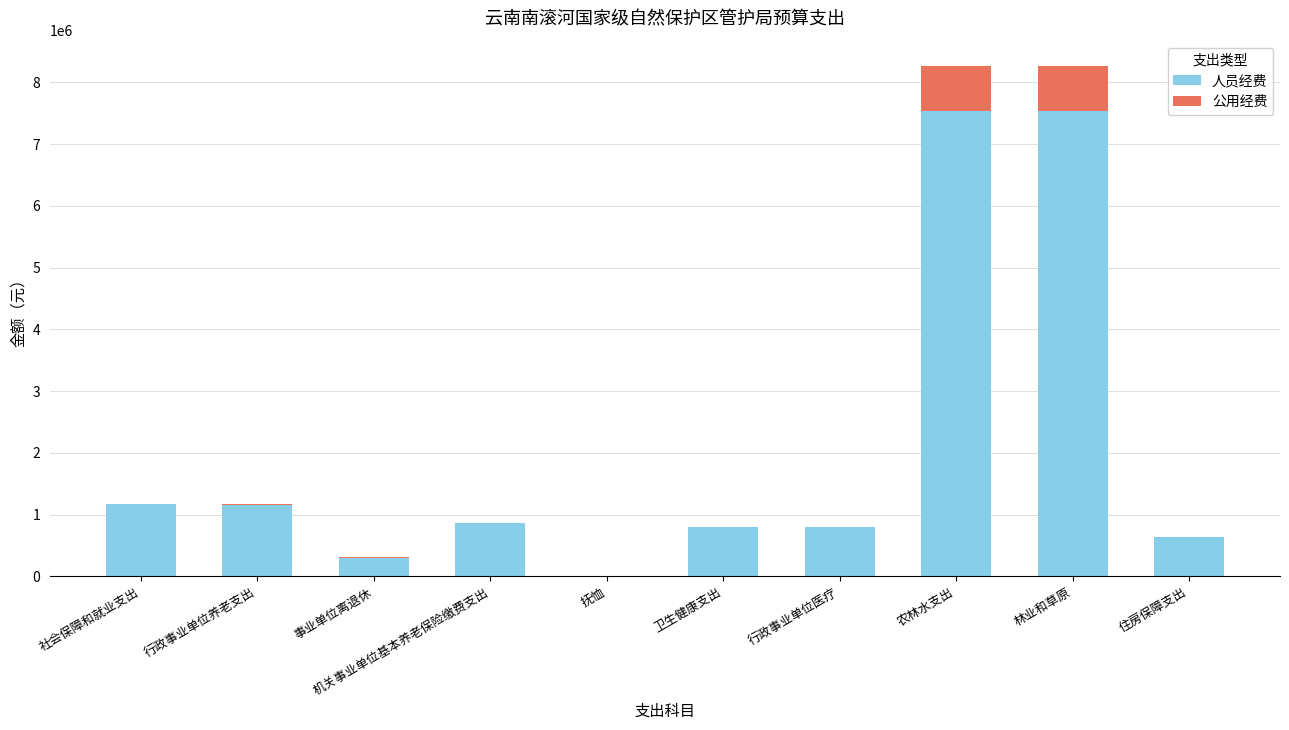

The 人员经费 series shows 859117.4 at 机关事业单位基本养老保险缴费支出. True or false?

True